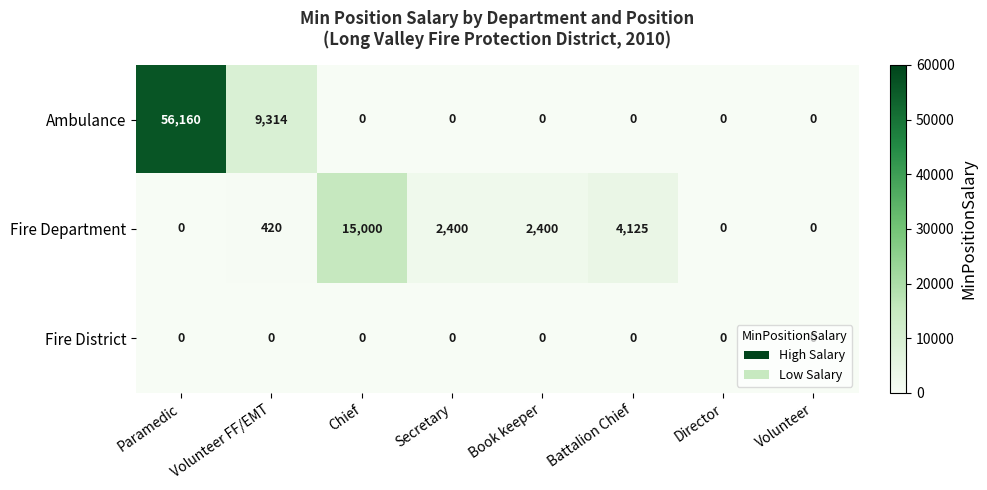

List the series in order of their overall mean, lowest first.

Fire District, Fire Department, Ambulance